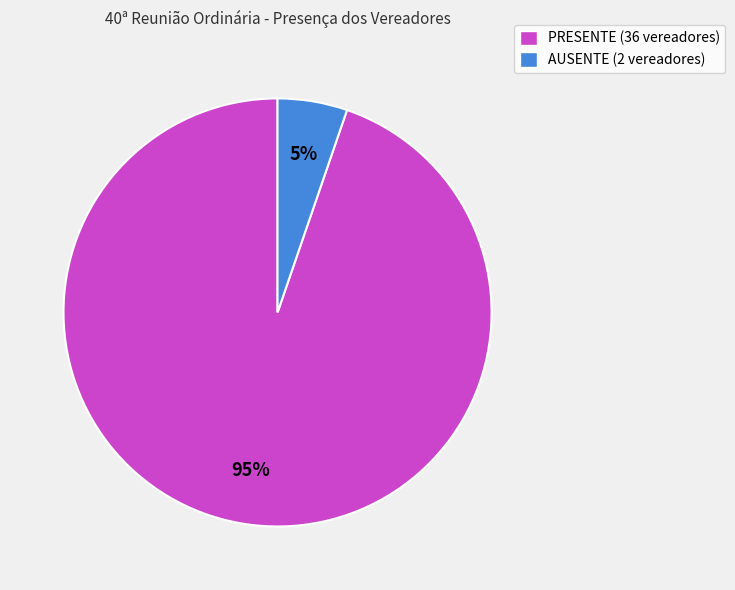

To the nearest percent, what is the average slice percentage?

50%